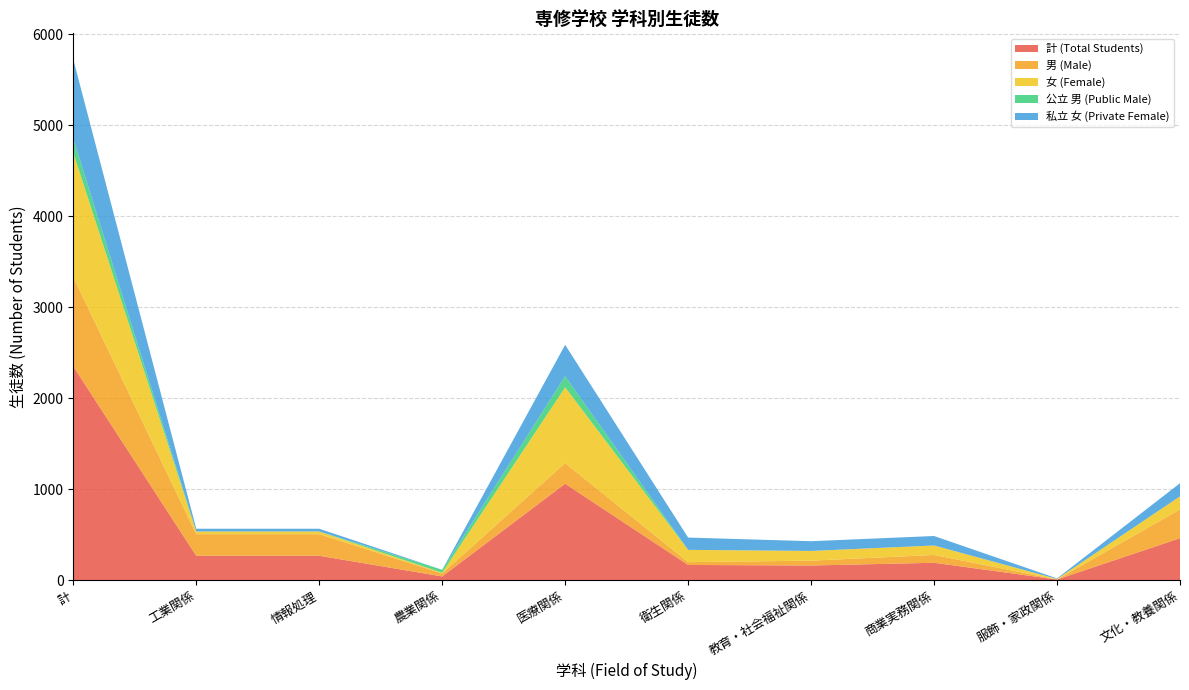

Reading left to right, what are all the values shown in this chart?

計 (Total Students): 計=2348	工業関係=267	情報処理=267	農業関係=40	医療関係=1059	衛生関係=166	教育・社会福祉関係=160	商業実務関係=190	服飾・家政関係=6	文化・教養関係=460
男 (Male): 計=983	工業関係=237	情報処理=237	農業関係=33	医療関係=227	衛生関係=31	教育・社会福祉関係=53	商業実務関係=86	服飾・家政関係=0	文化・教養関係=316
女 (Female): 計=1365	工業関係=30	情報処理=30	農業関係=7	医療関係=832	衛生関係=135	教育・社会福祉関係=107	商業実務関係=104	服飾・家政関係=6	文化・教養関係=144
公立 男 (Public Male): 計=155	工業関係=0	情報処理=0	農業関係=33	医療関係=122	衛生関係=0	教育・社会福祉関係=0	商業実務関係=0	服飾・家政関係=0	文化・教養関係=0
私立 女 (Private Female): 計=871	工業関係=30	情報処理=30	農業関係=0	医療関係=345	衛生関係=135	教育・社会福祉関係=107	商業実務関係=104	服飾・家政関係=6	文化・教養関係=144